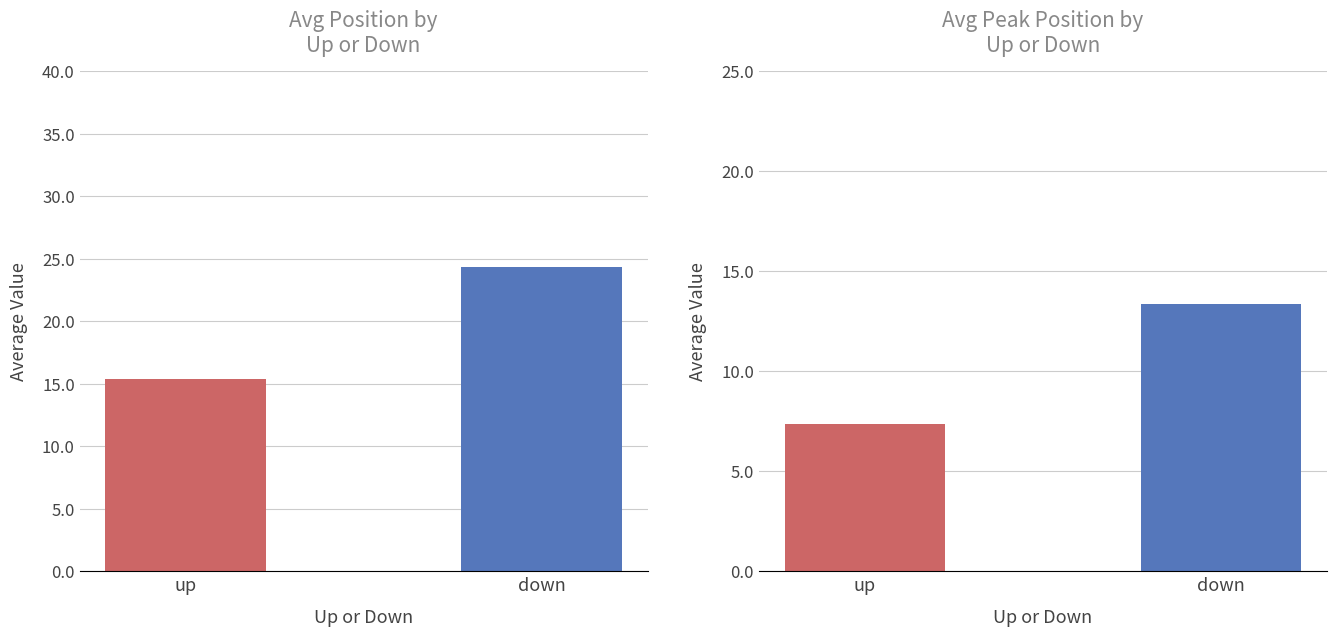

How many groups of bars are there?

2